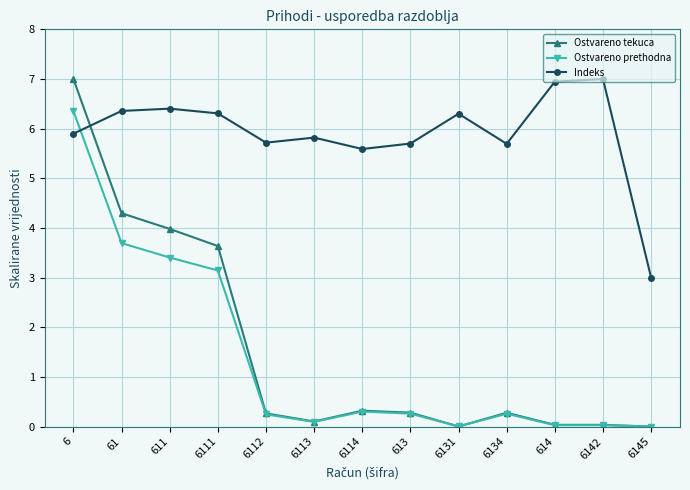

Is the value of Ostvareno prethodna at 6134 greater than the value of Indeks at 61?

No